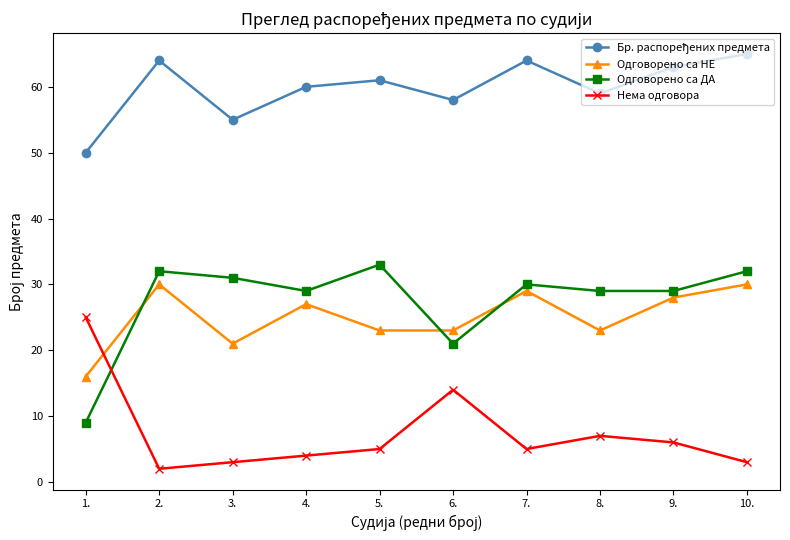

The Одговорено са ДА series shows 13 at 9.. True or false?

False